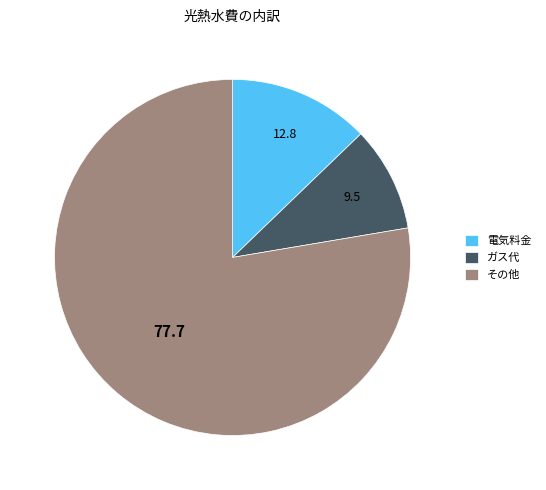

Rank the categories by value from lowest to highest.

ガス代, 電気料金, その他